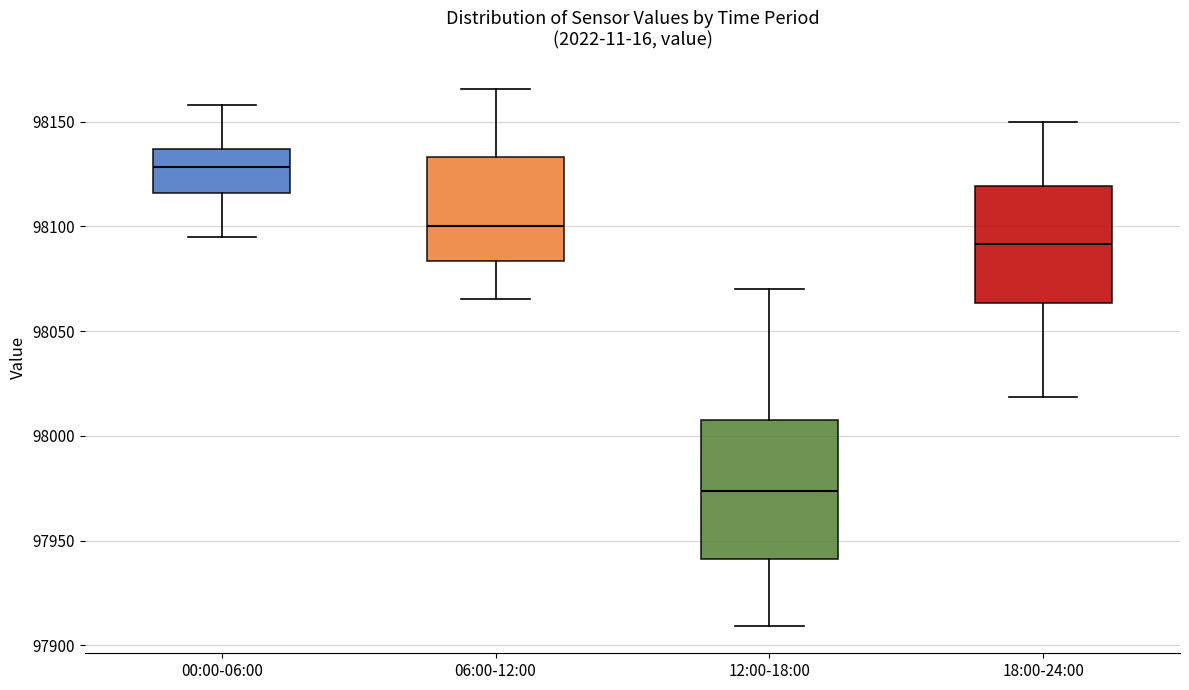

Reading left to right, read every box against the y-axis: the position of its median line, the range the box covers, and the ends of its whiskers. The values are not printed on the chart, so give them approximately, as read against the axis.

00:00-06:00: median 98130, box 98115 to 98135, whiskers 98095 to 98160
06:00-12:00: median 98100, box 98085 to 98135, whiskers 98065 to 98165
12:00-18:00: median 97975, box 97940 to 98005, whiskers 97910 to 98070
18:00-24:00: median 98090, box 98065 to 98120, whiskers 98020 to 98150